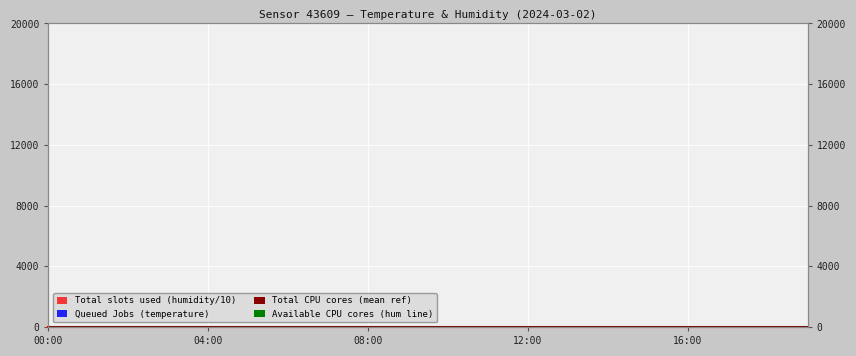

Where is the first local minimum?

02:00